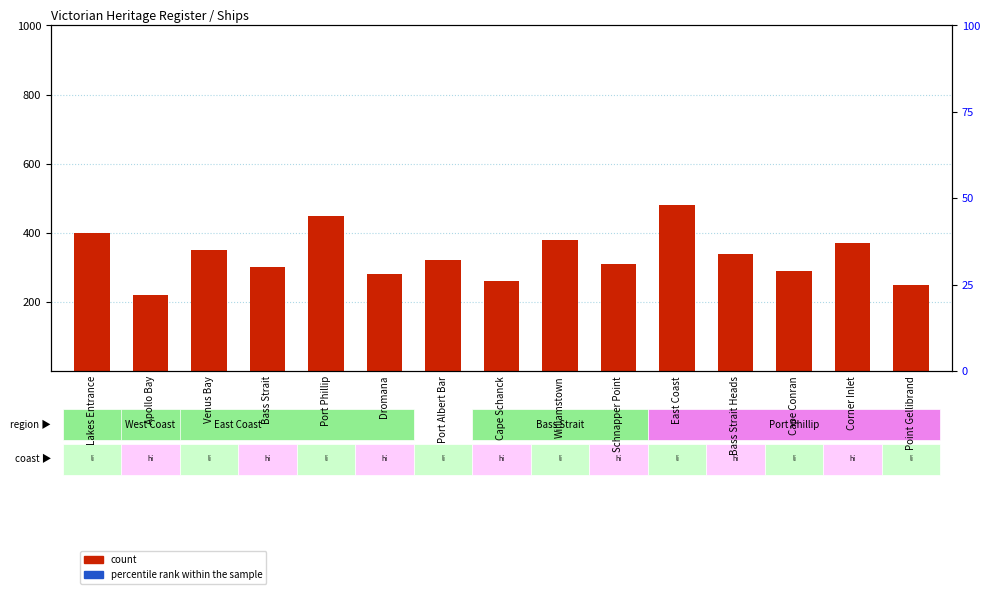

What are all the series names shown in the legend?

count, percentile rank within the sample